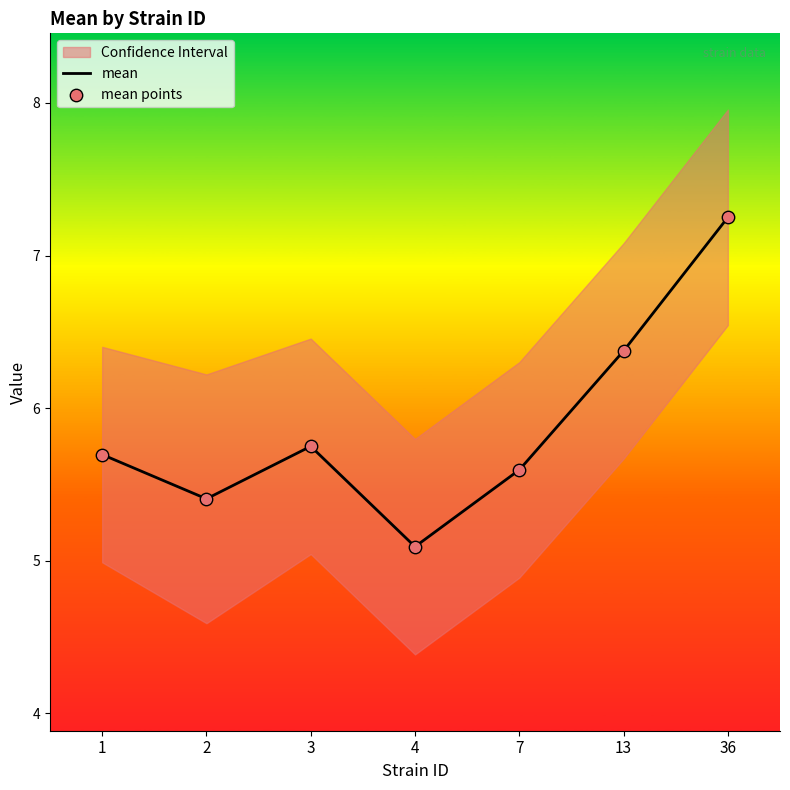

At how many categories does at least one series exceed 6?

2